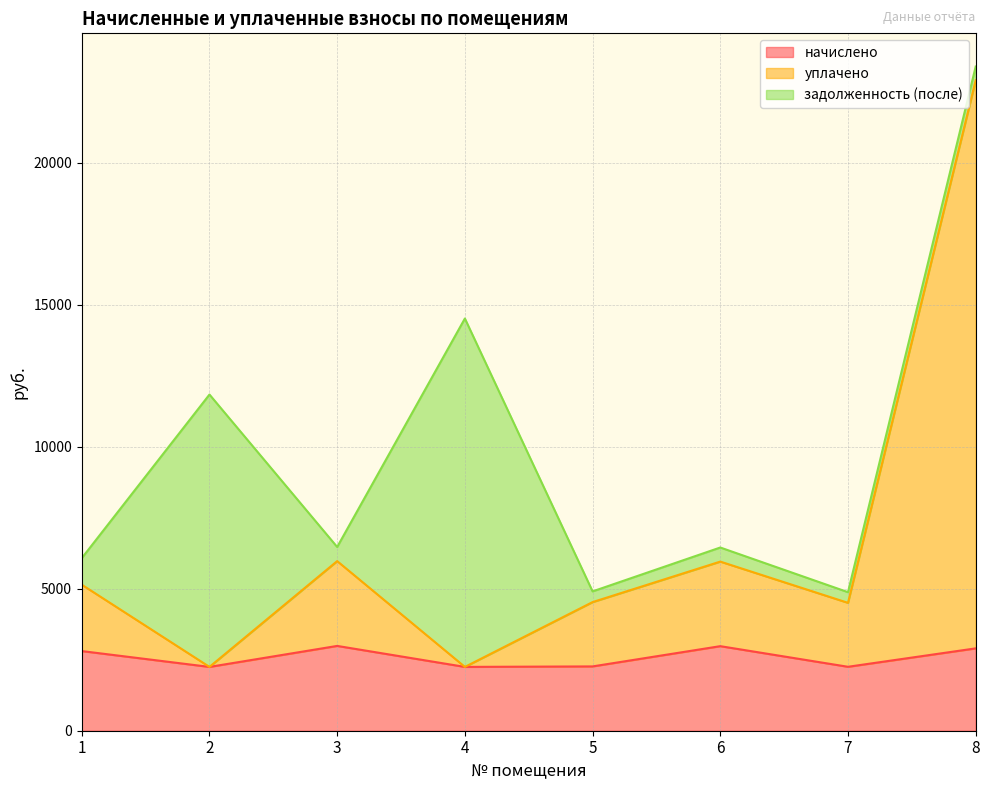

What is the maximum value for начислено?

2985.1